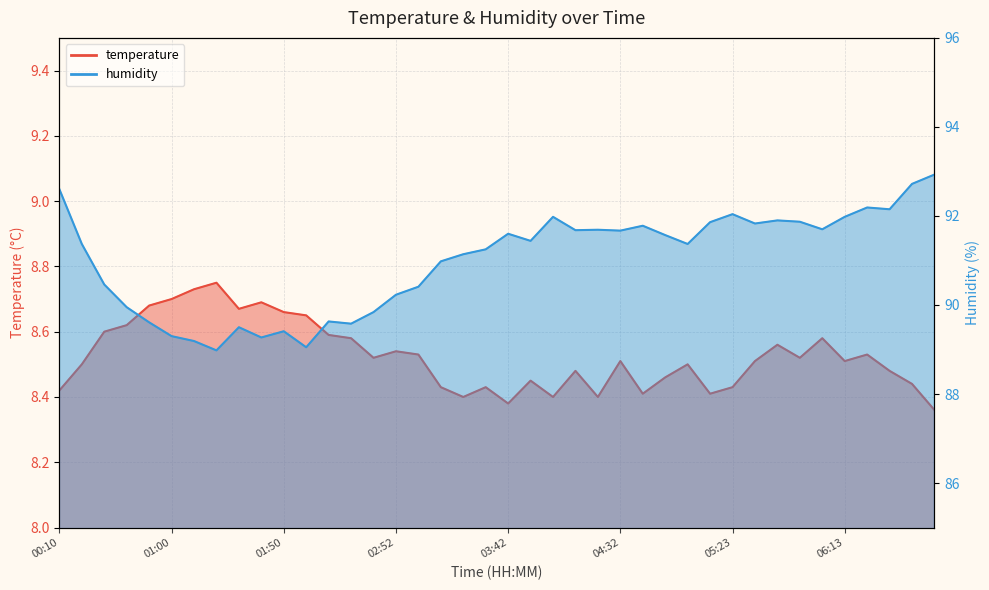

What is the difference between the highest and lowest values at 02:52?

81.7